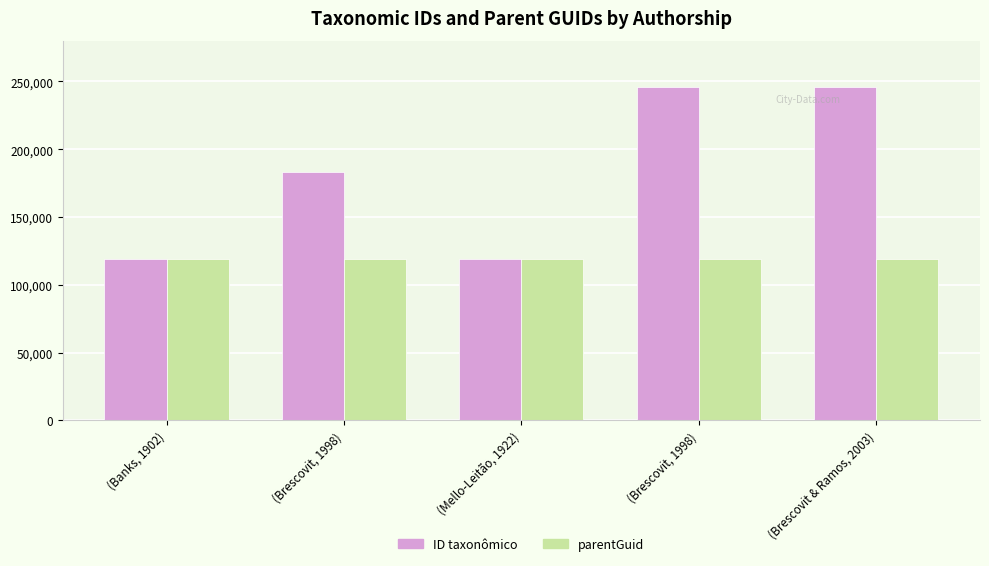

Where does the ID taxonômico series first go above 183272?

(Brescovit, 1998)